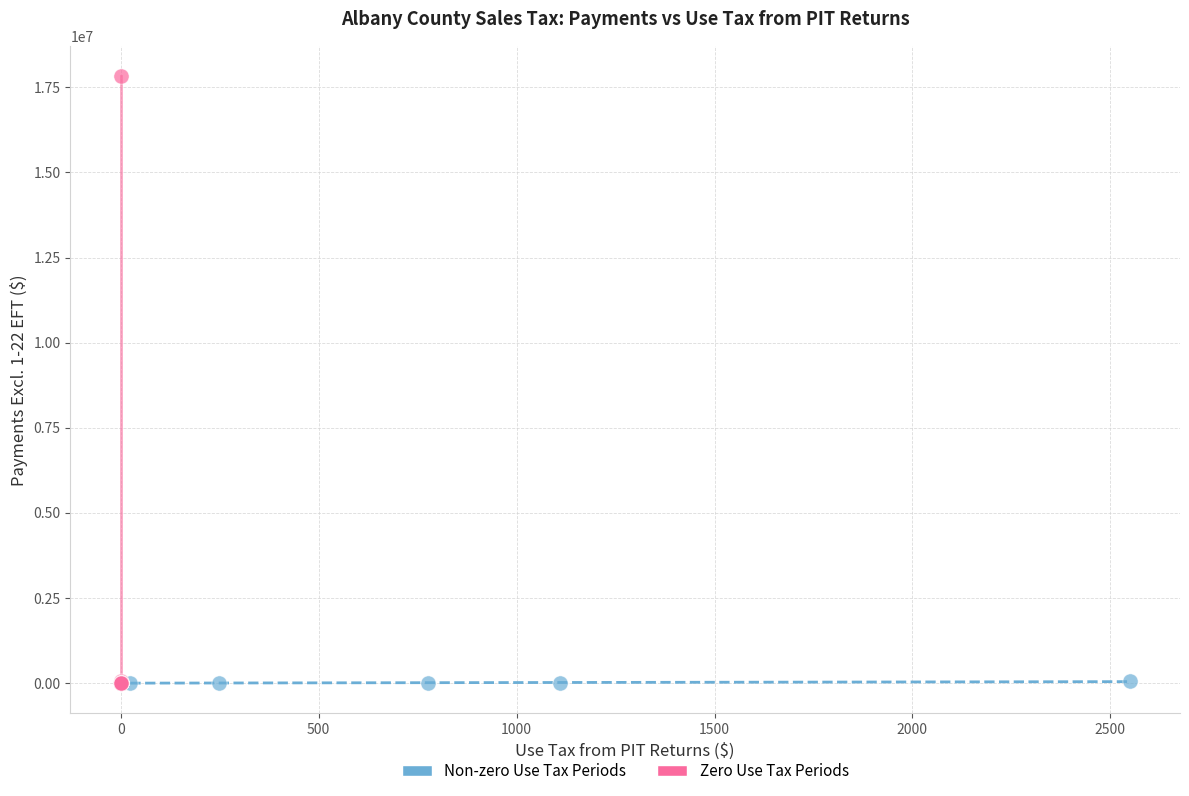

Which series has the widest spread of Y values?

Zero Use Tax Periods